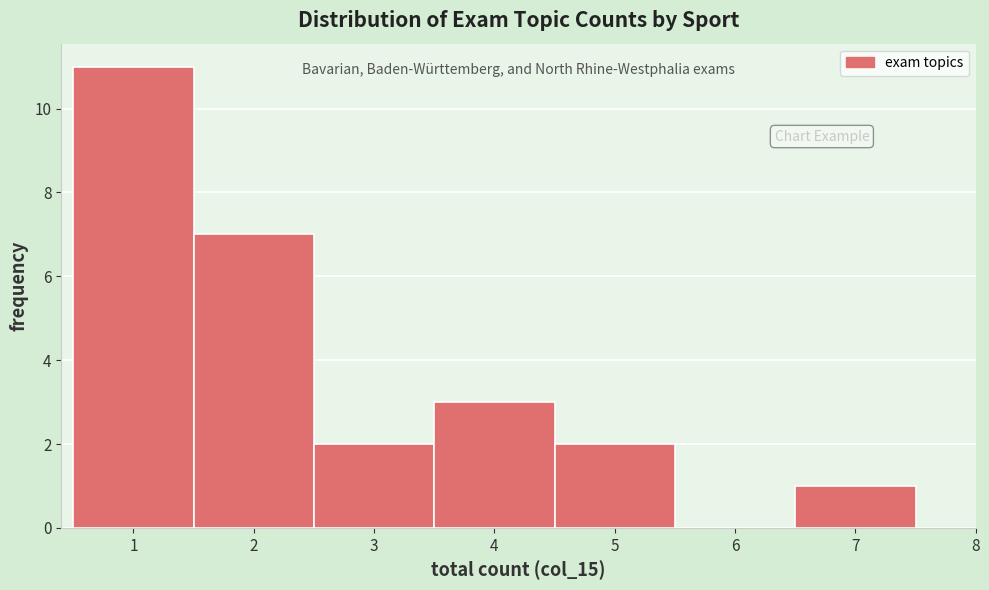

Which range on the x-axis has the tallest bar?

0.5 to 1.5